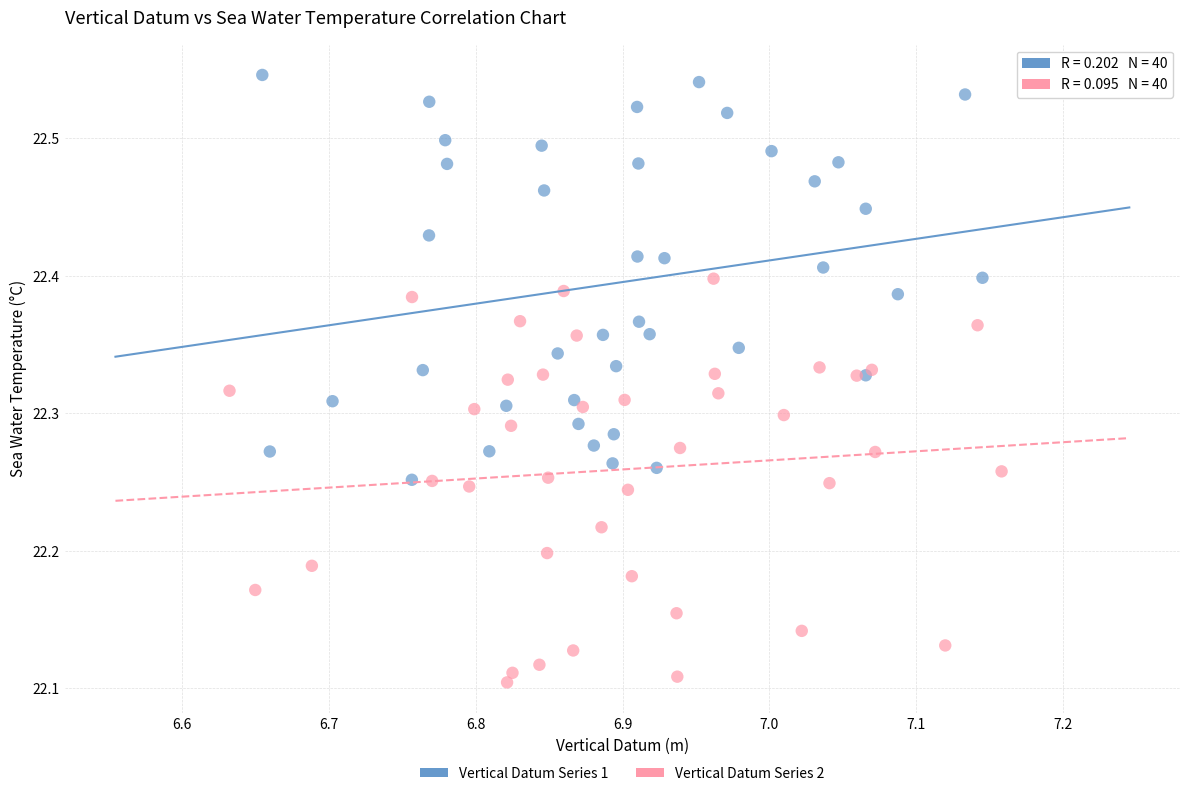

Which series contains the lowest Y value?

Vertical Datum Series 2